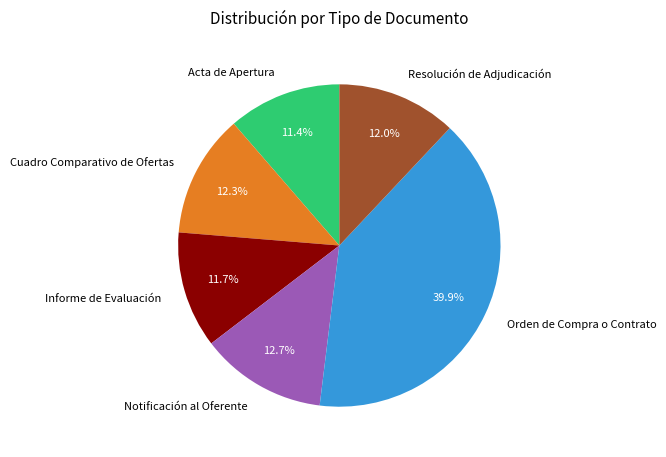

To the nearest percent, what is the average slice percentage?

17%